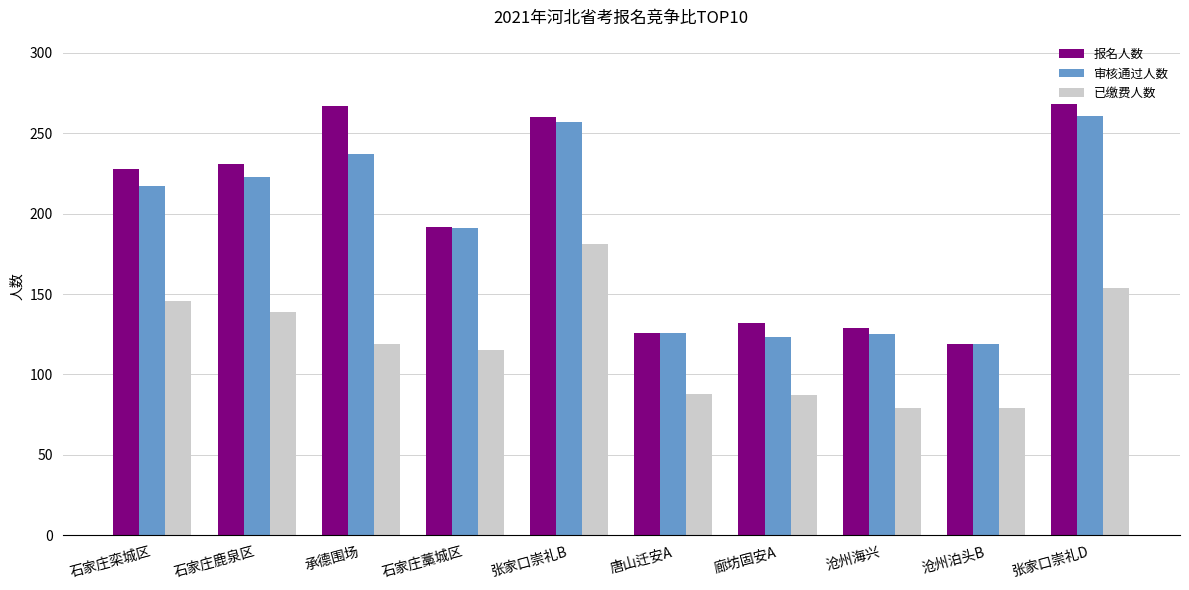

What is the spread (max minus min) of values at 石家庄藁城区?

77